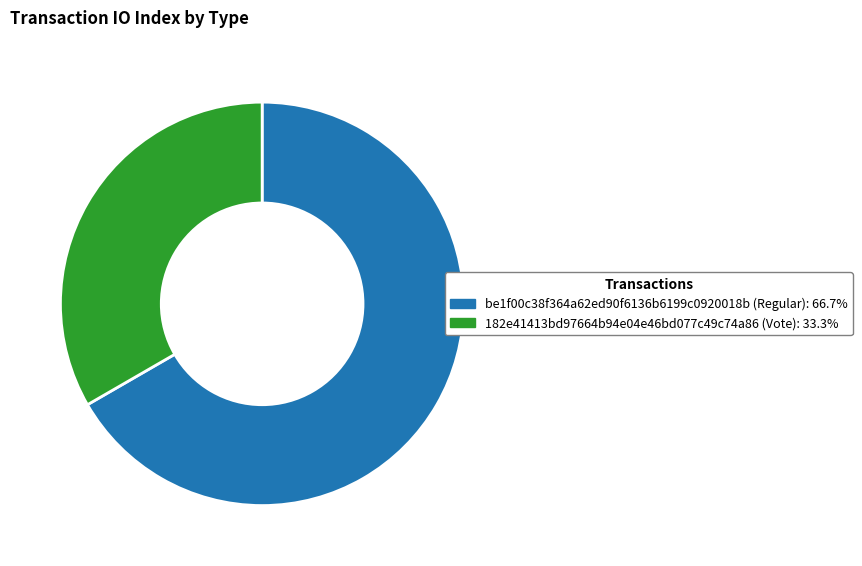

Does any single category account for the majority?

Yes